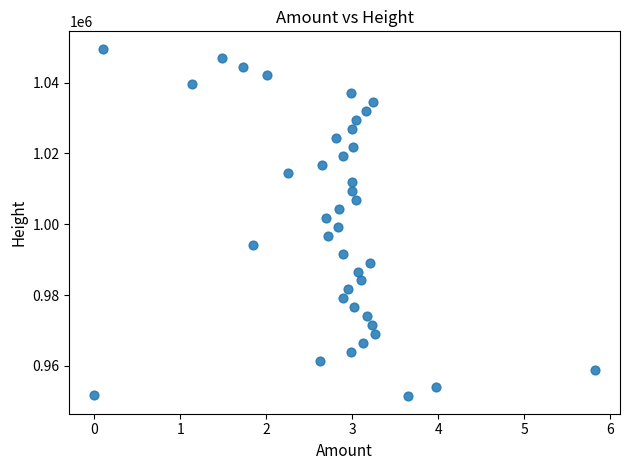

What is the range of Y values (max minus min)?

98216